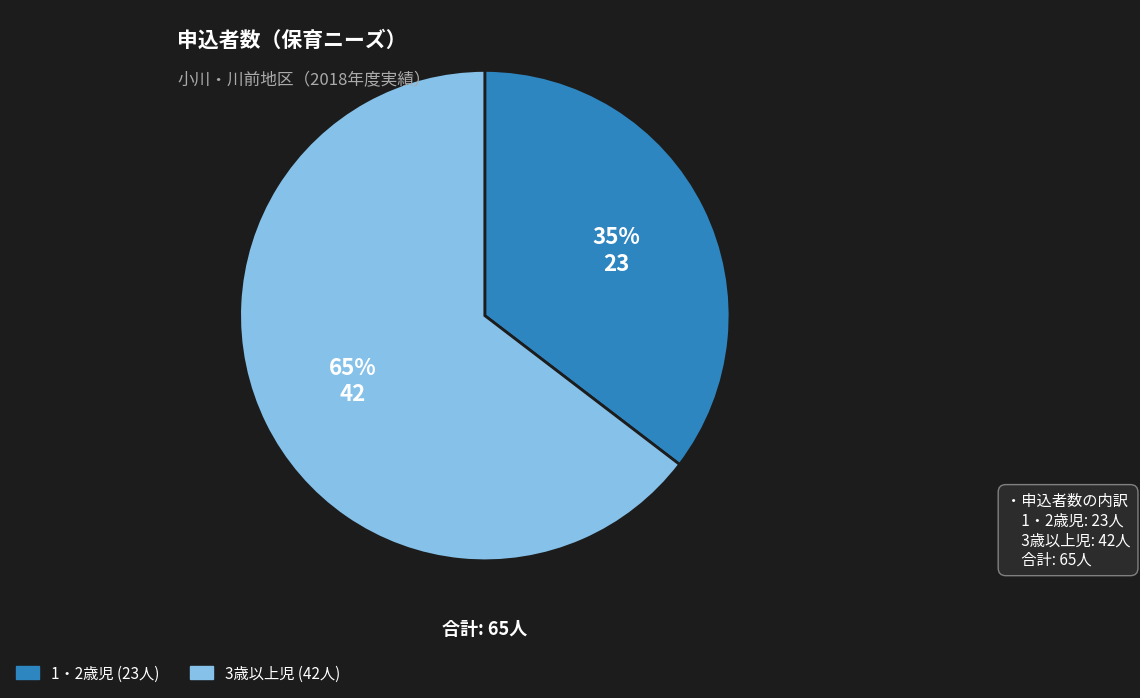

Combined, do 1・2歳児 and 3歳以上児 account for over 50%?

Yes